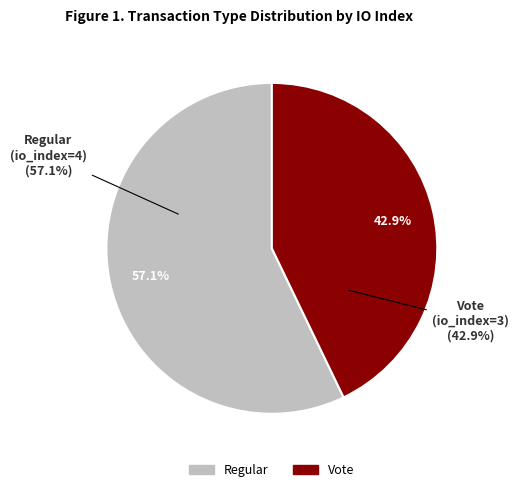

To the nearest percent, what percentage of the pie is Vote?

43%